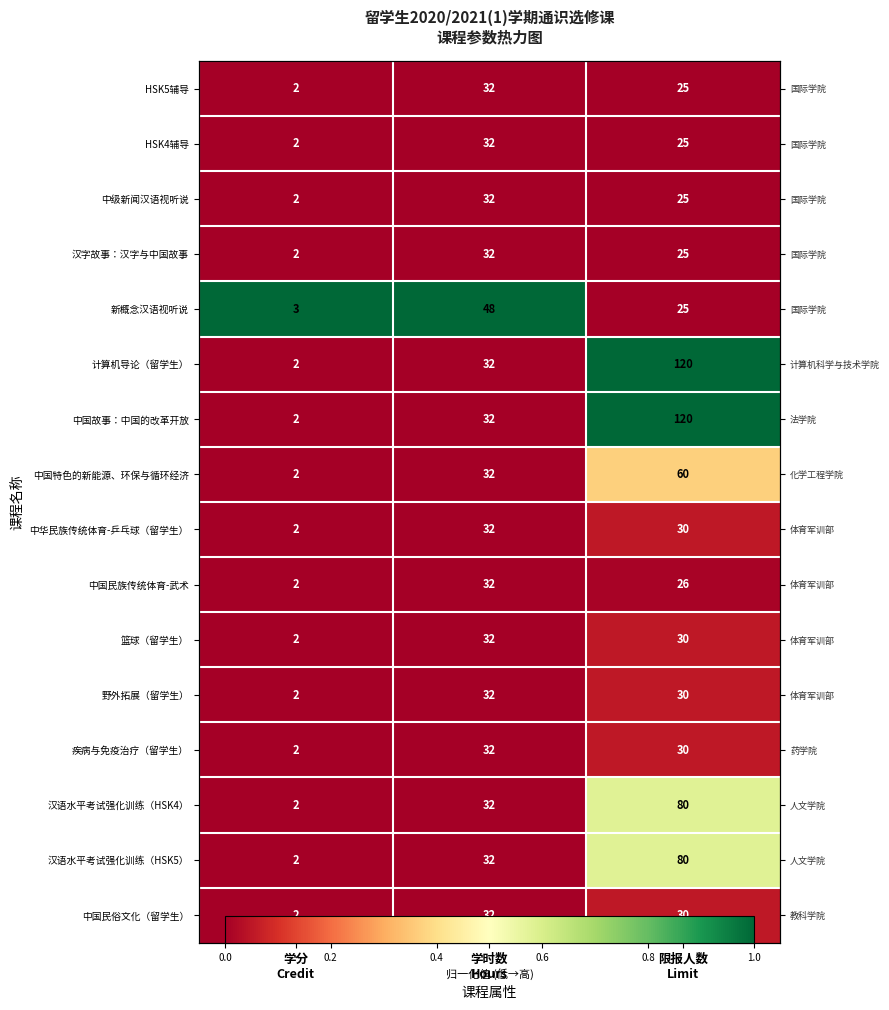

At which category does the chart reach its minimum across all series?

学分
Credit